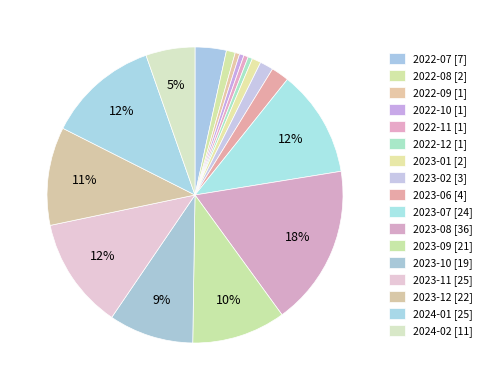

Between 2023-01 and 2022-09, which is larger?

2023-01